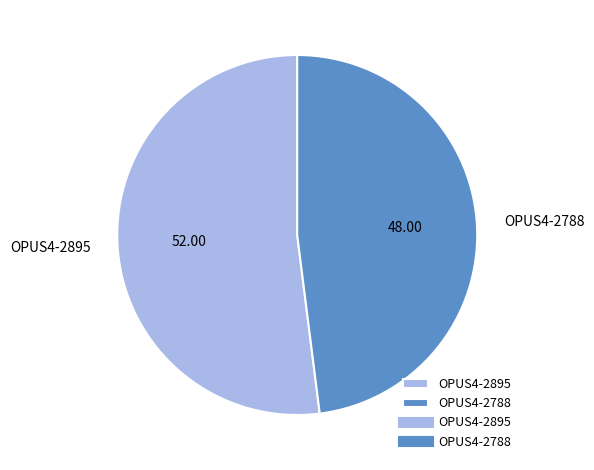

Does any single category account for the majority?

Yes